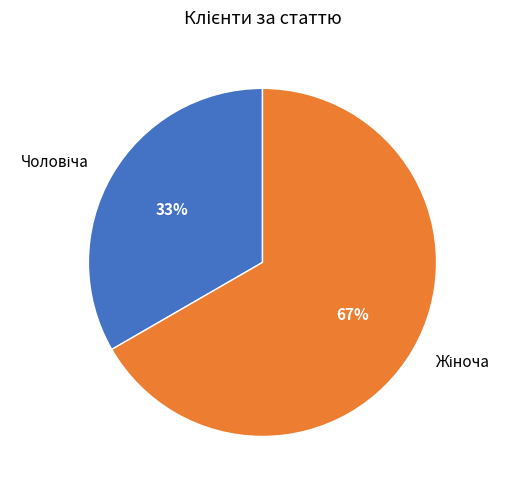

To the nearest percent, what is the average slice percentage?

50%